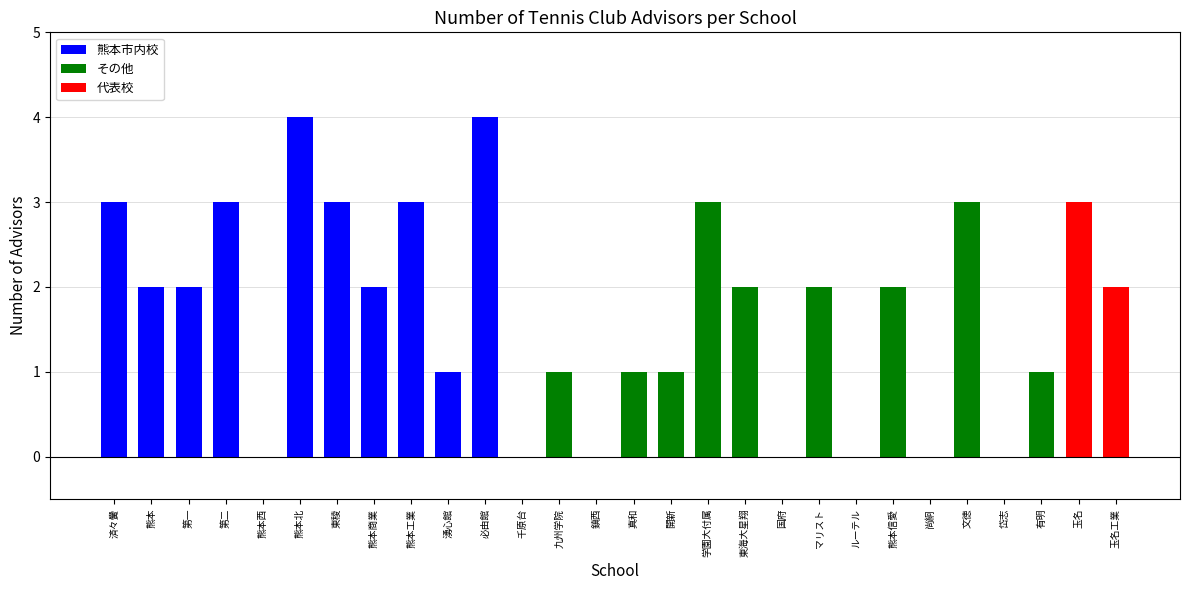

Reading left to right, transcribe all the data shown in this chart.

済々黌=3	熊本=2	第一=2	第二=3	熊本西=0	熊本北=4	東稜=3	熊本商業=2	熊本工業=3	湧心館=1	必由館=4	千原台=0	九州学院=1	鎮西=0	真和=1	開新=1	学園大付属=3	東海大星翔=2	国府=0	マリスト=2	ルーテル=0	熊本信愛=2	尚絅=0	文徳=3	岱志=0	有明=1	玉名=3	玉名工業=2